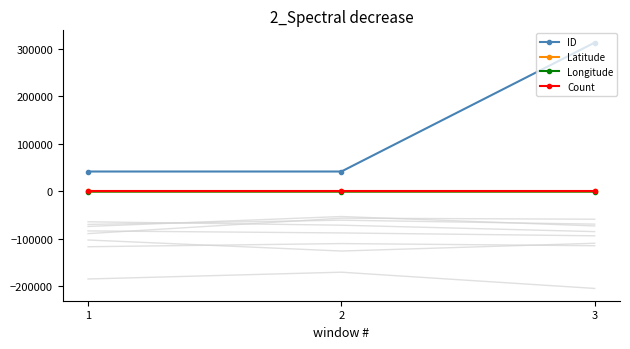

At 2, list the series in order from smallest to largest.

Longitude, Count, Latitude, ID